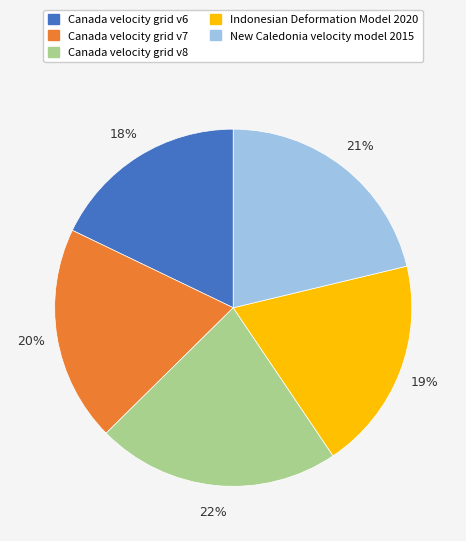

What is the ratio of the value at Indonesian Deformation Model 2020 to the value at Canada velocity grid v8?

0.9